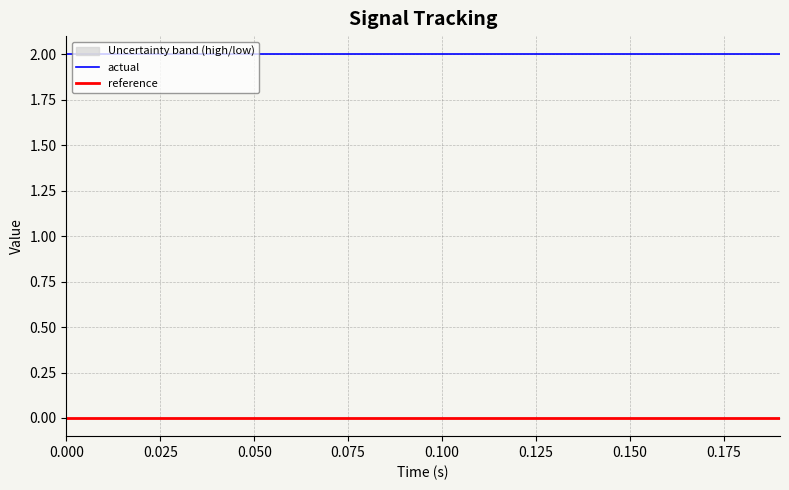

Between 0.150 and 13, which series saw the biggest shift?

actual